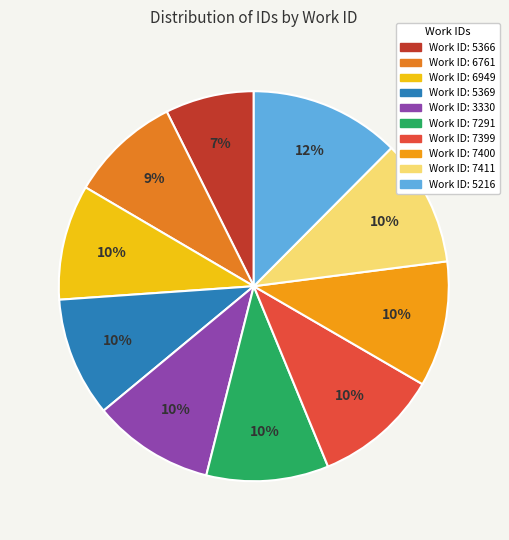

Count the number of slices in the pie.

10